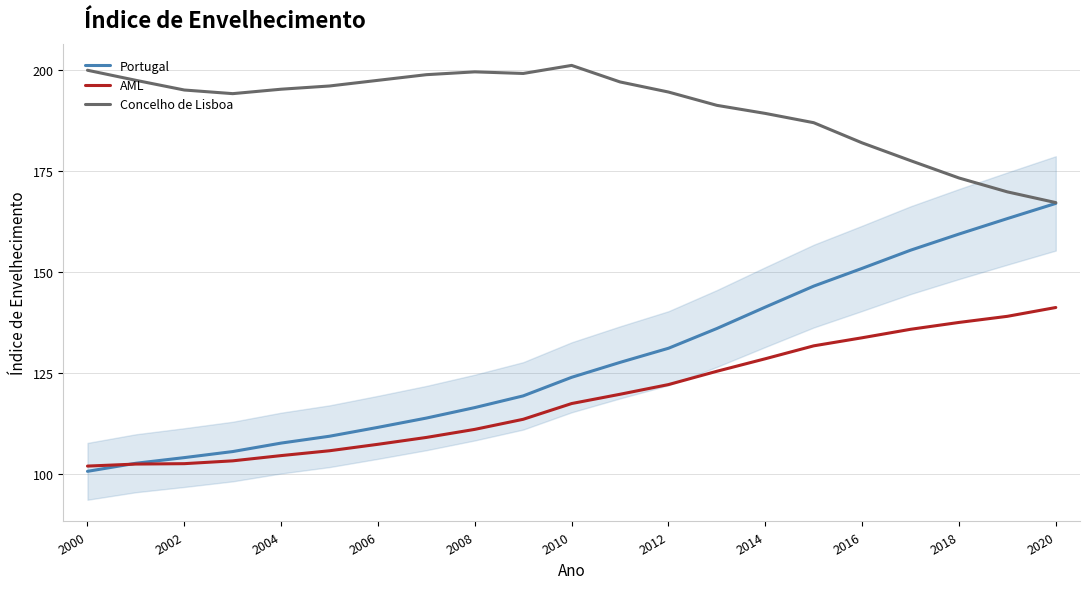

What is the maximum value for AML?

141.2